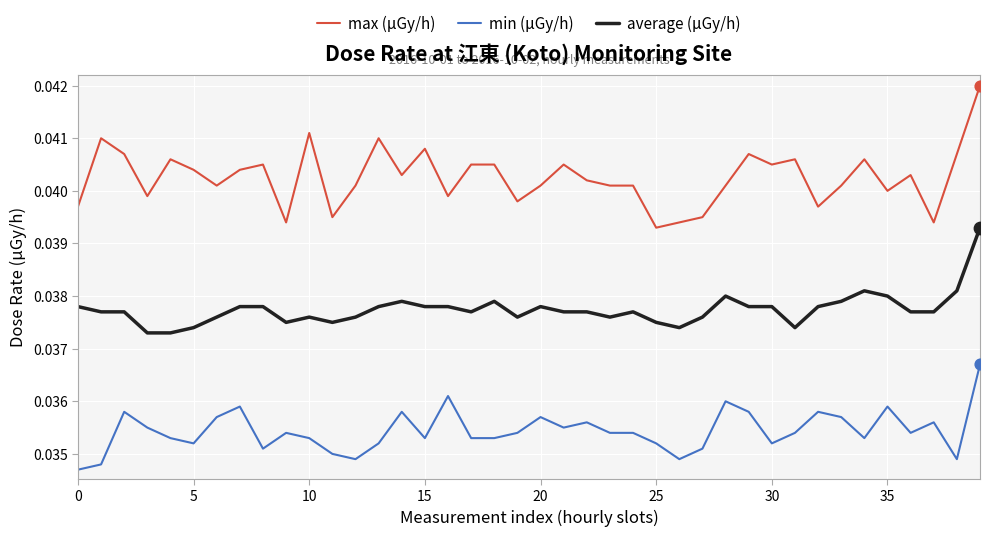

What are all the series names shown in the legend?

max (μGy/h), min (μGy/h), average (μGy/h)